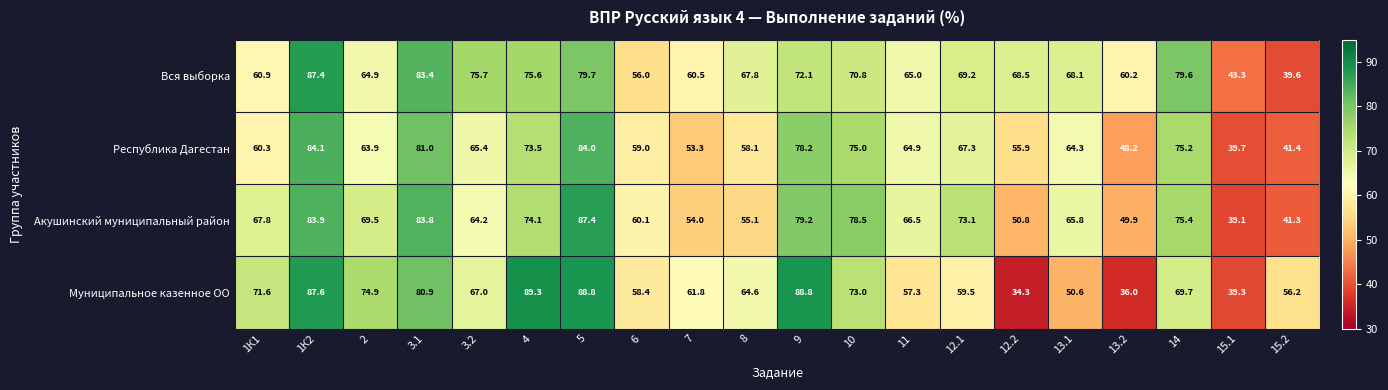

The value of Муниципальное казенное ОО at 3.1 is 80.9. True or false?

True